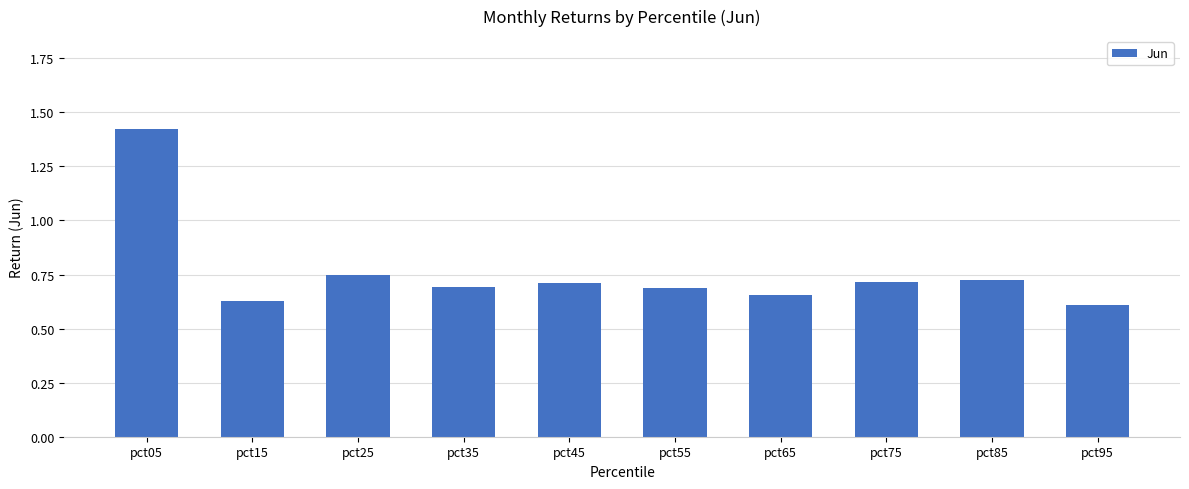

How many values are between 0 and 1?

9